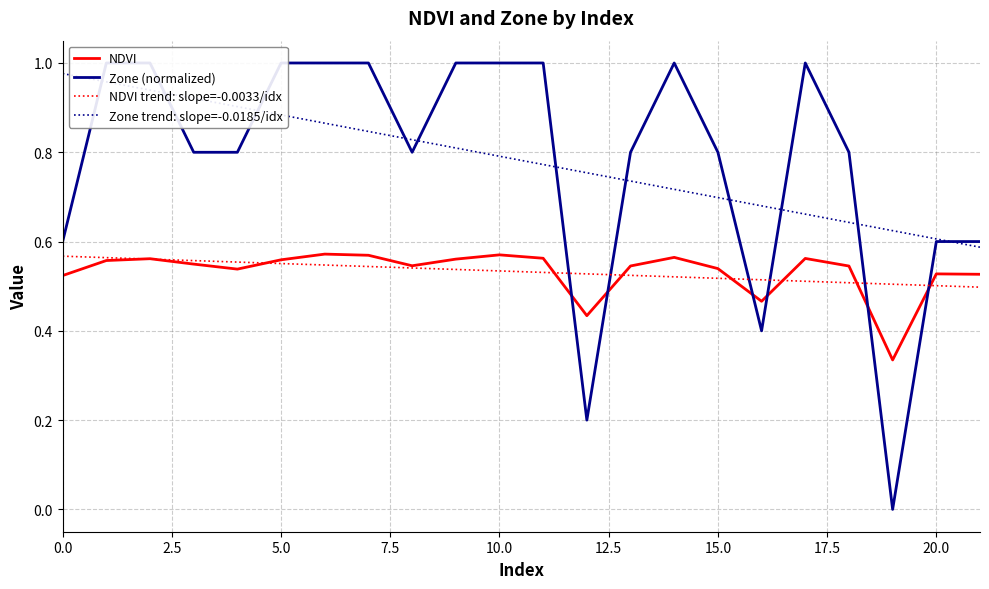

Does the chart display data point markers on the line(s)?

No